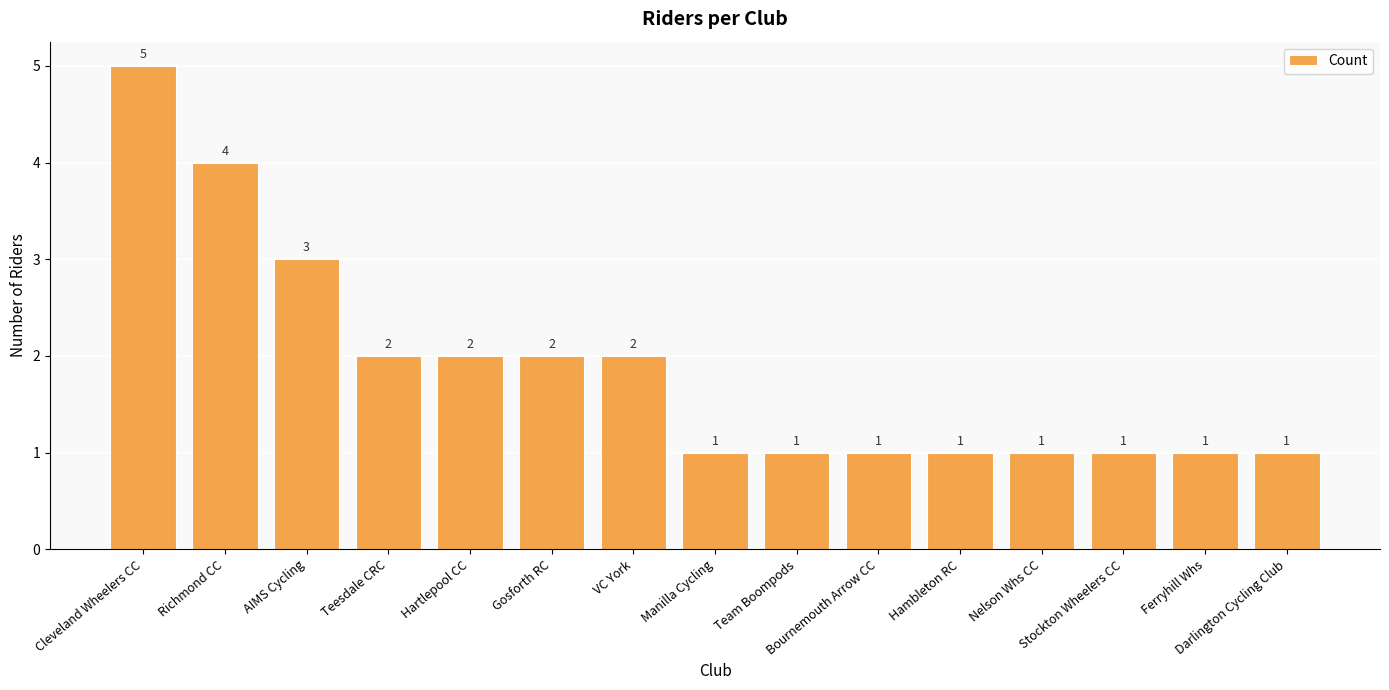

What is the maximum value shown in the chart?

5